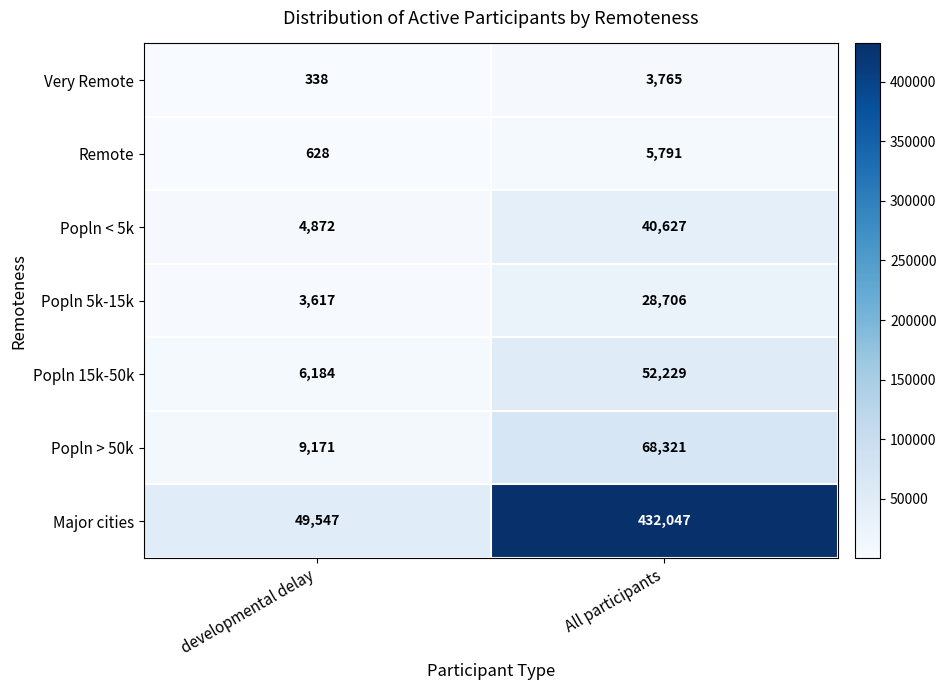

What is the lowest value of the Popln 5k-15k series?

3617